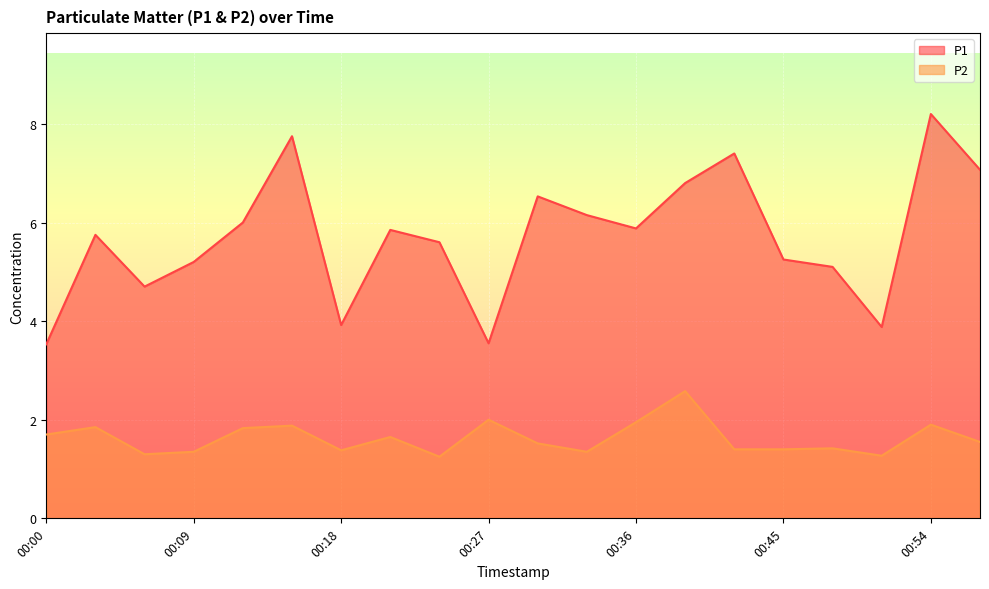

True or false: P1 has more than 0 interior local peaks.

True